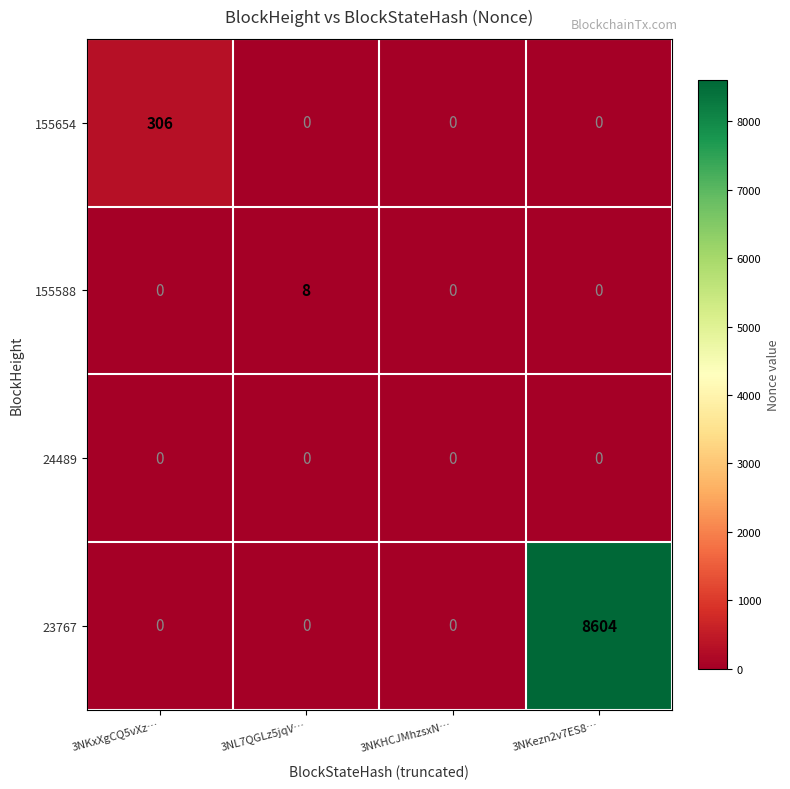

Which category has the highest value in the 155654 series?

3NKxXgCQ5vXz…